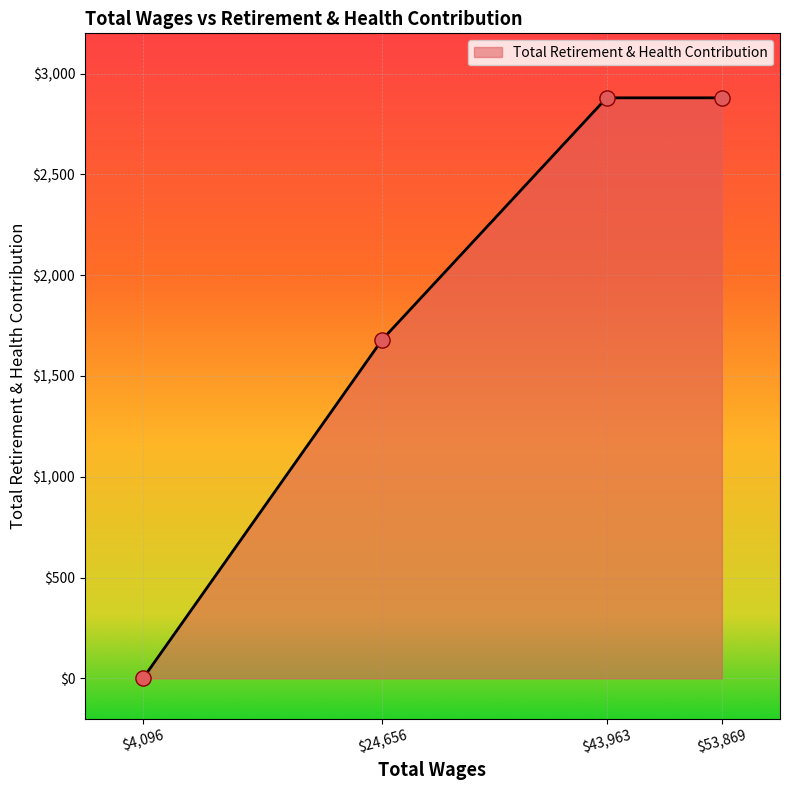

Where is the data nearest to the value 1440?

$24,656